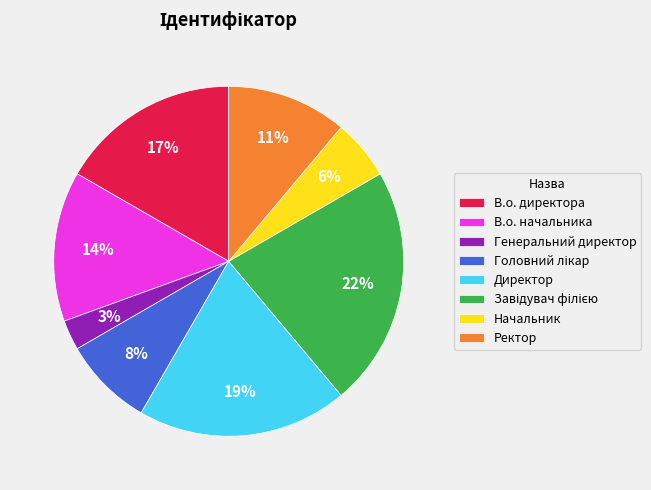

Which has a higher value, В.о. начальника or Директор?

Директор